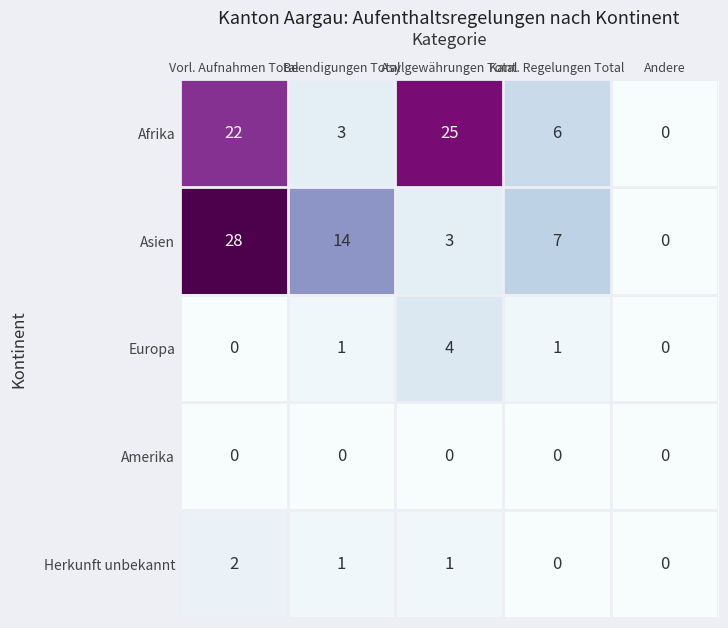

How many series are shown in this chart?

5